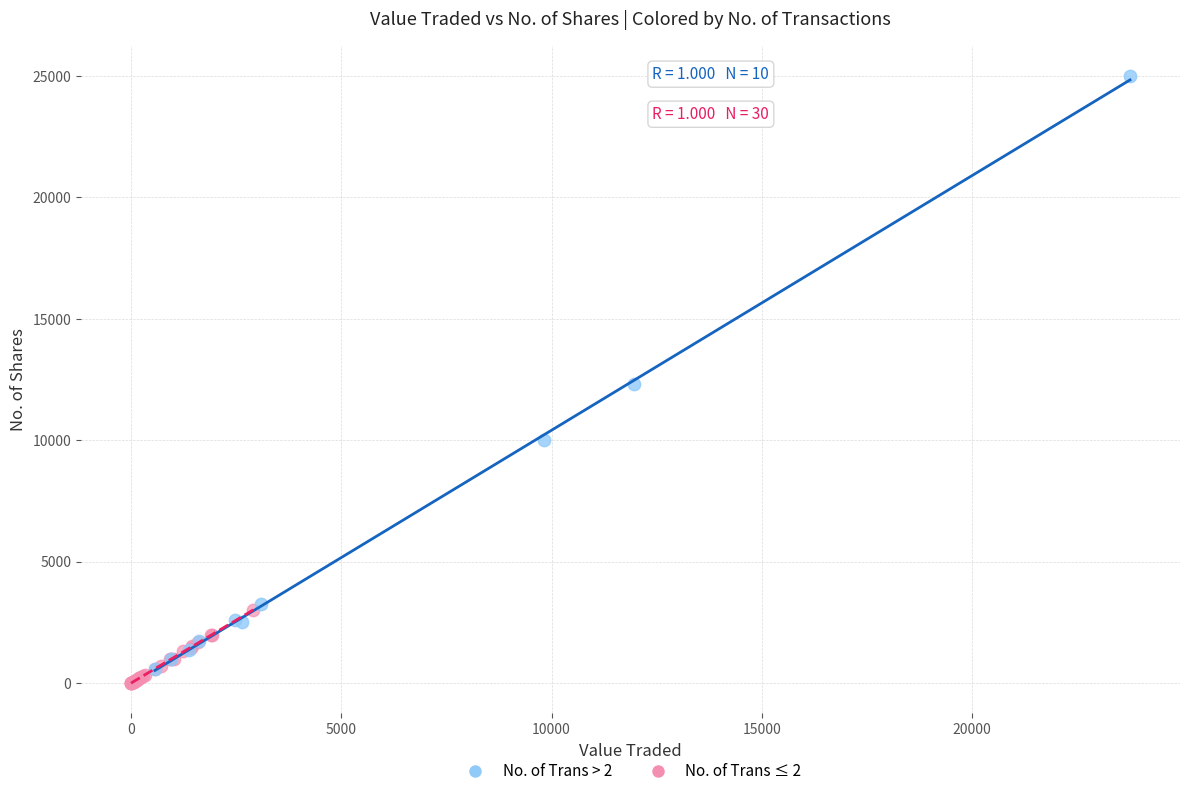

Which series contains the lowest Y value?

No. of Trans ≤ 2